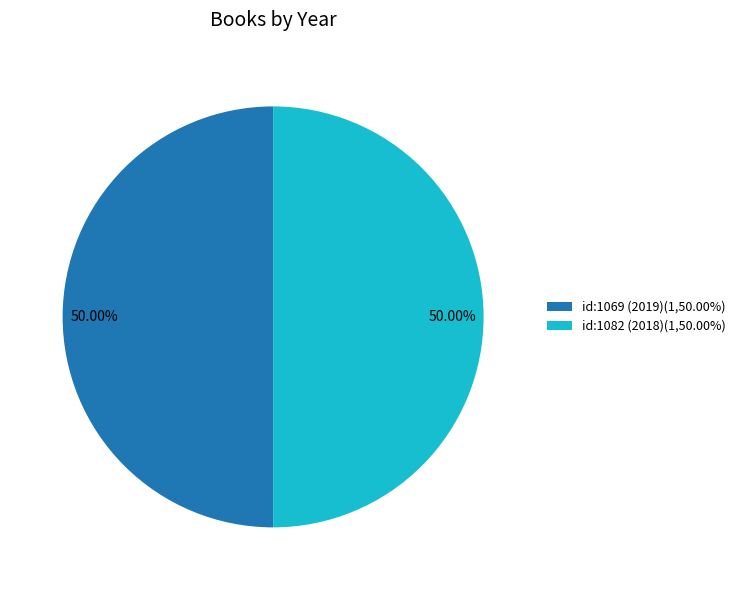

Does any single category account for the majority?

Yes